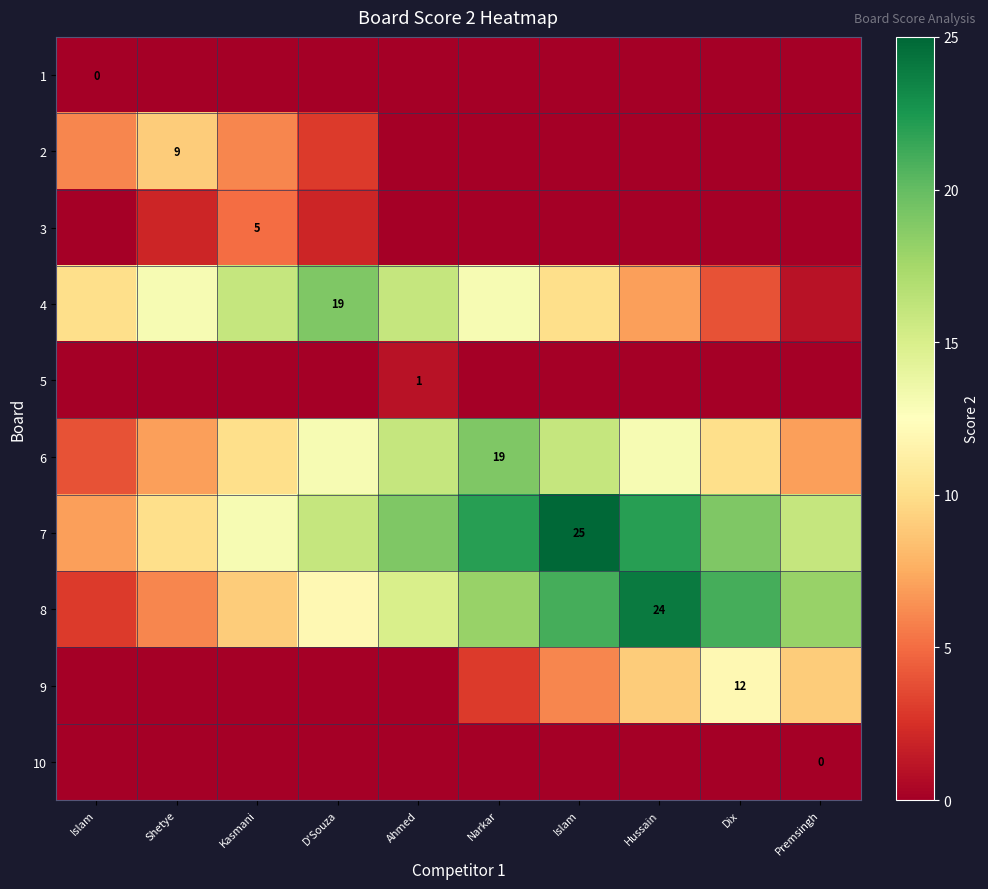

How many 3 values are between 0 and 2?

9